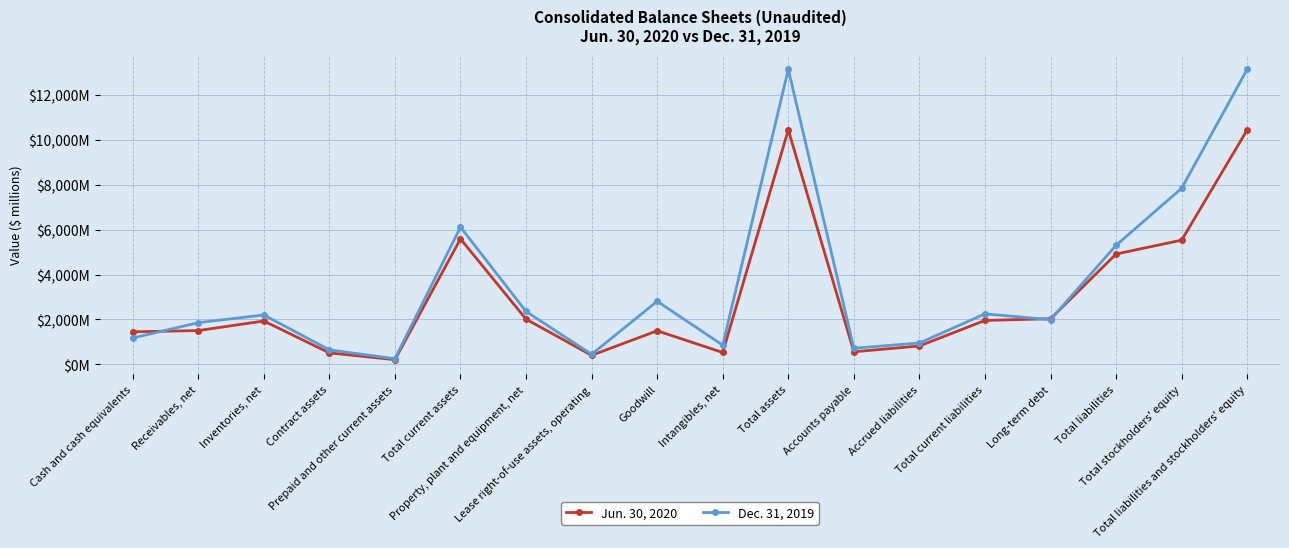

Is it true that Dec. 31, 2019 equals 13149 at Total liabilities and stockholders' equity?

True